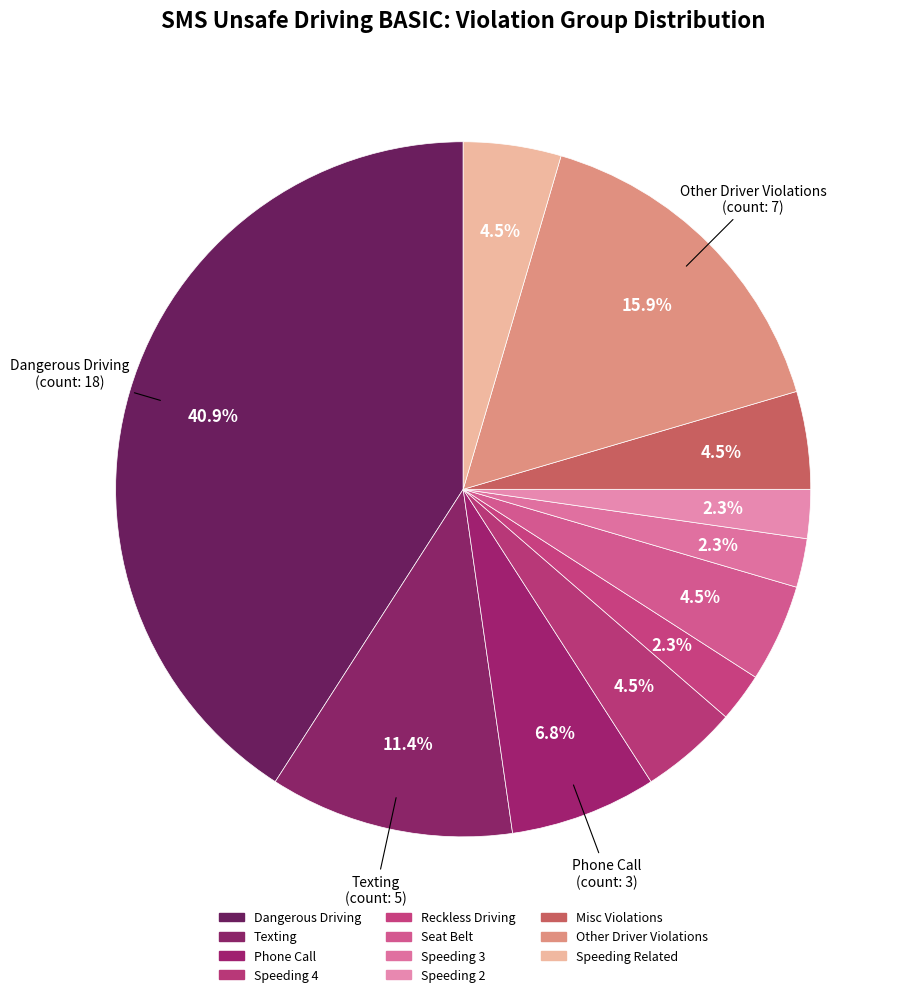

True or false: Dangerous Driving accounts for 1% of the total.

False